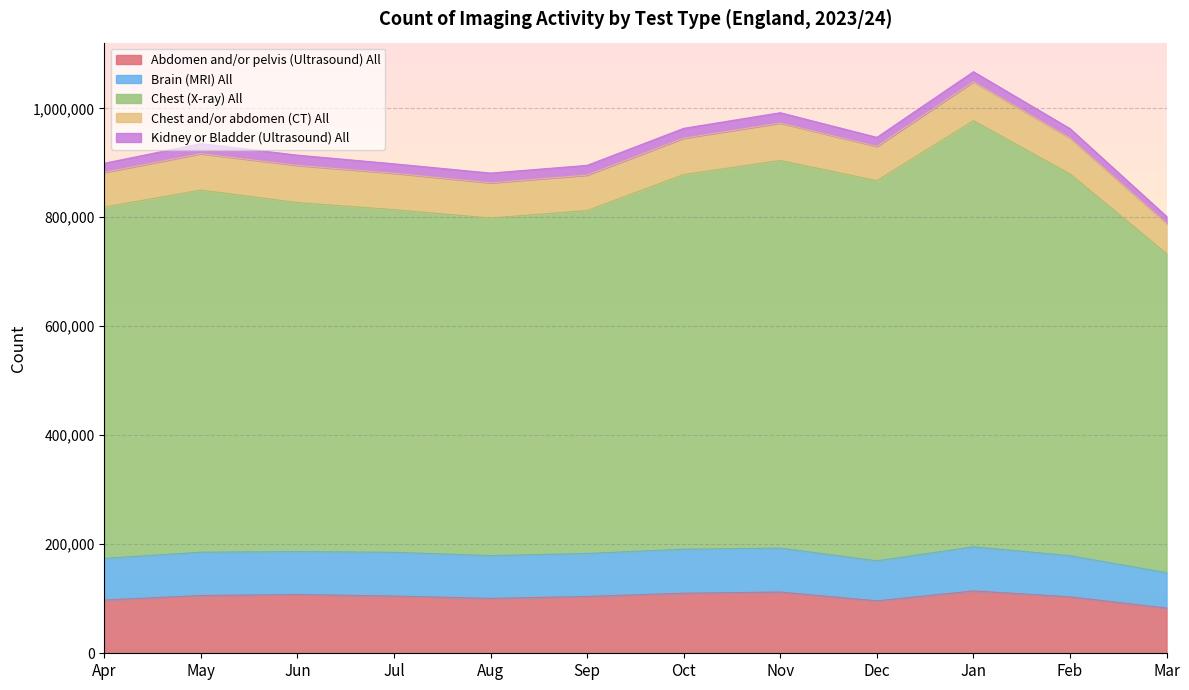

What is the label of the 1st point from the right?

Mar